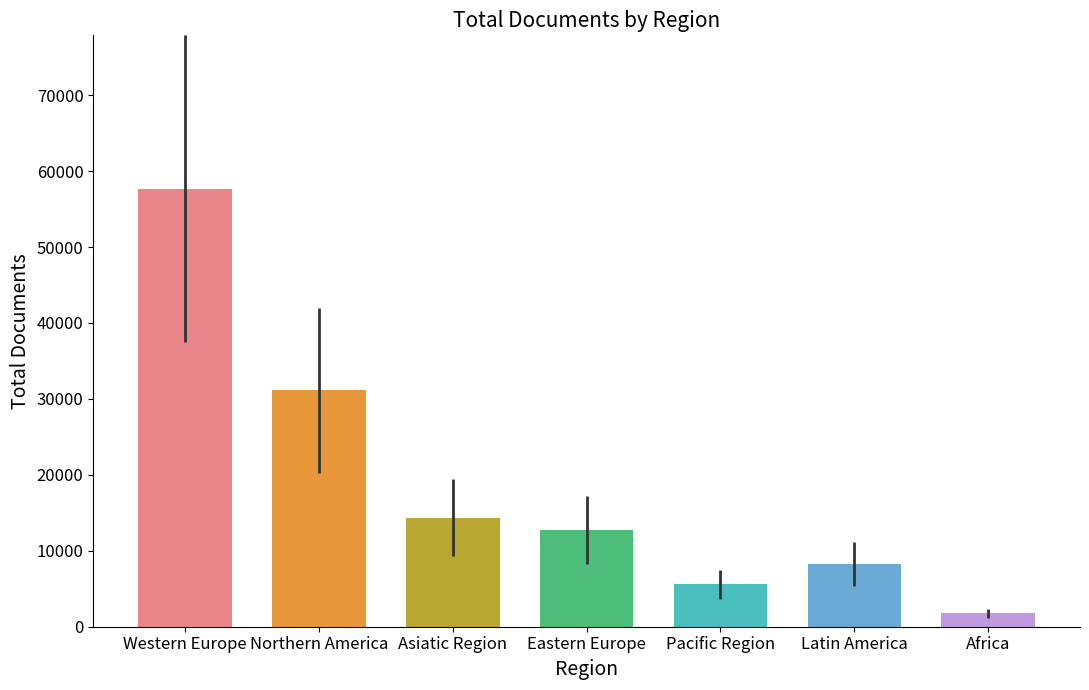

What is the value of the 3rd bar from the left?

14369